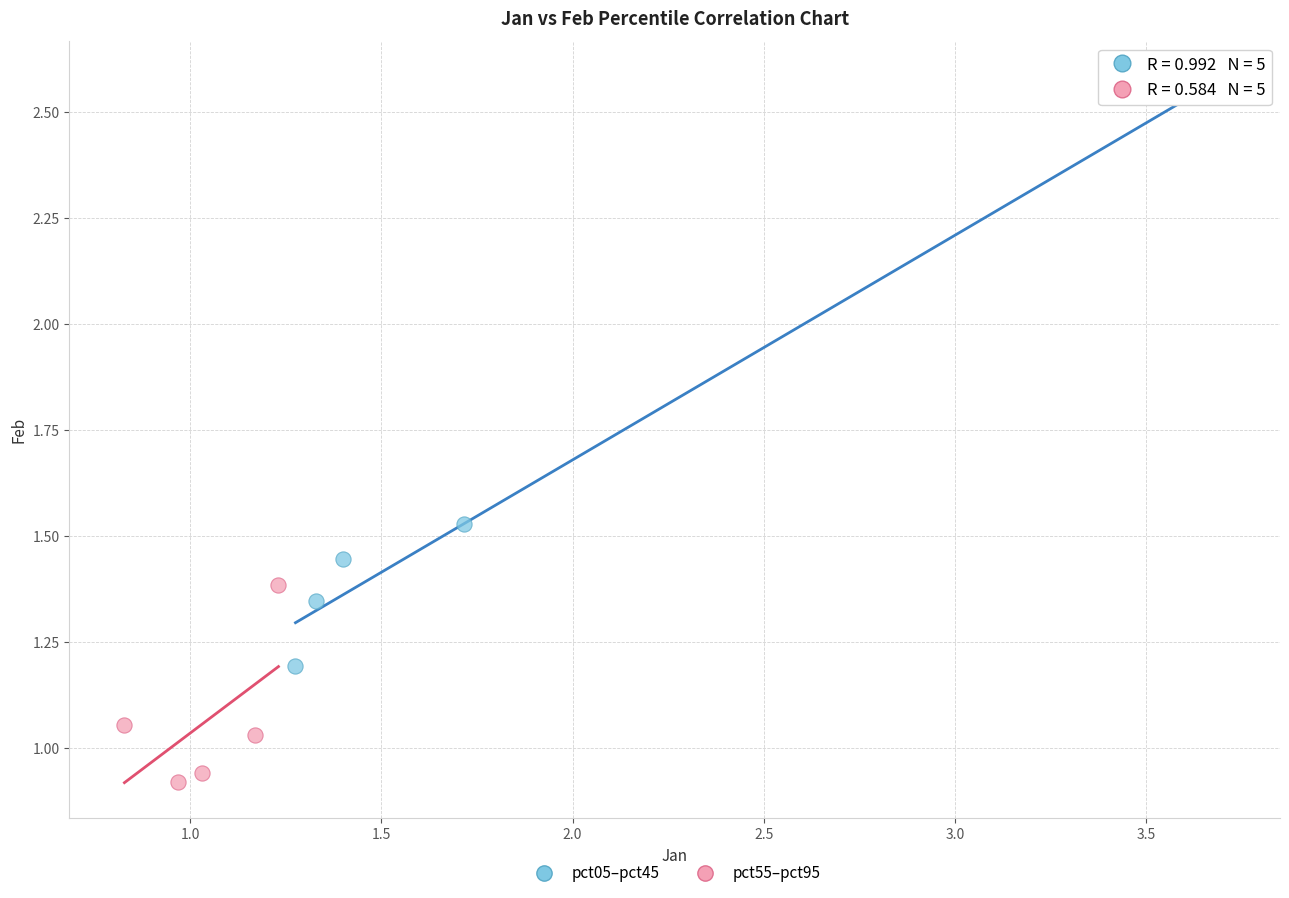

Which series contains the highest Y value?

pct05–pct45